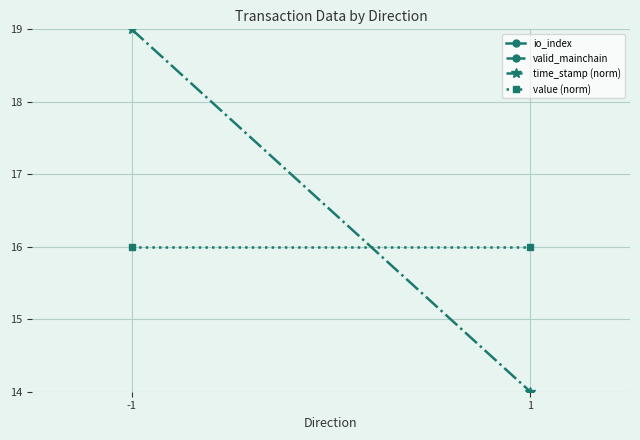

How many series are shown in this chart?

4